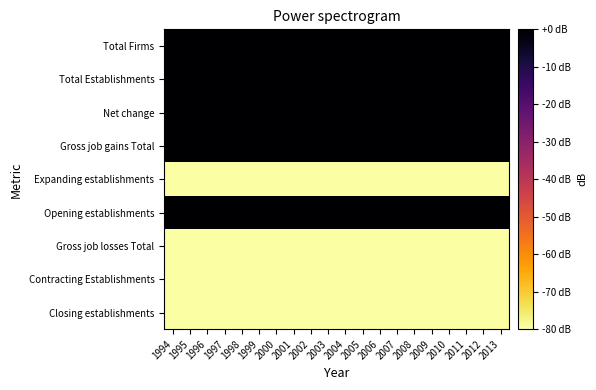

How many distinct data groups are displayed?

9